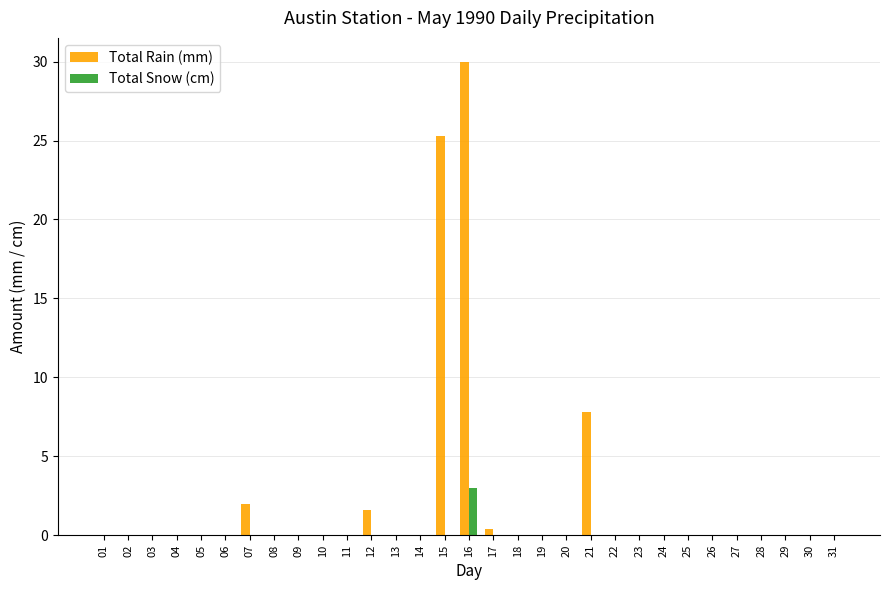

Does the chart contain stacked bars?

No